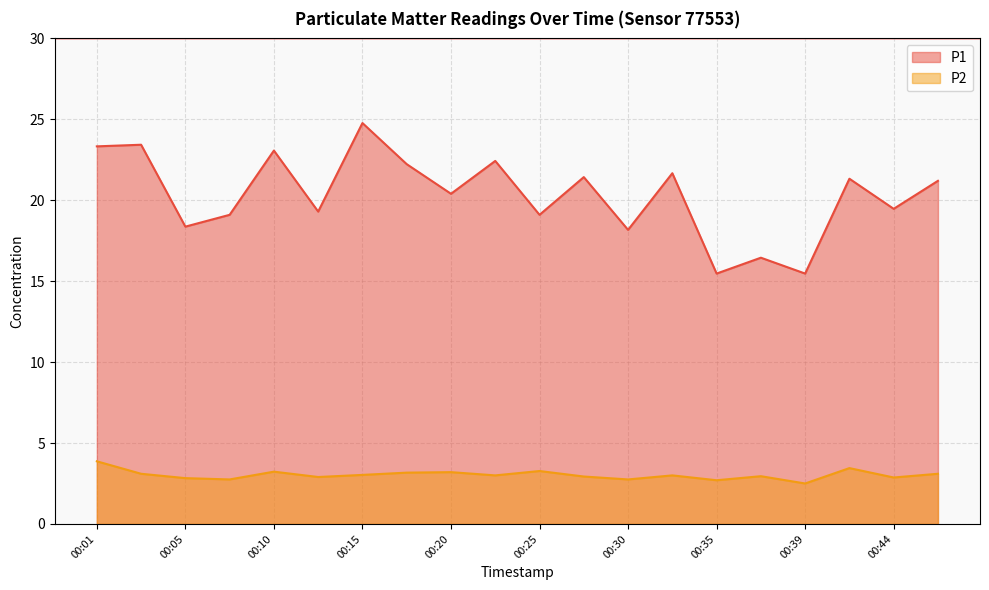

Reading left to right, what are all the values shown in this chart?

P1: 00:01=23.3	00:03=23.4	00:05=18.4	00:08=19.1	00:10=23.1	00:13=19.3	00:15=24.8	00:18=22.2	00:20=20.4	00:22=22.4	00:25=19.1	00:27=21.4	00:30=18.2	00:32=21.7	00:35=15.5	00:37=16.4	00:39=15.5	00:42=21.3	00:44=19.5	00:47=21.2
P2: 00:01=3.9	00:03=3.1	00:05=2.8	00:08=2.8	00:10=3.2	00:13=2.9	00:15=3.0	00:18=3.2	00:20=3.2	00:22=3.0	00:25=3.3	00:27=2.9	00:30=2.8	00:32=3.0	00:35=2.7	00:37=3.0	00:39=2.5	00:42=3.5	00:44=2.9	00:47=3.1